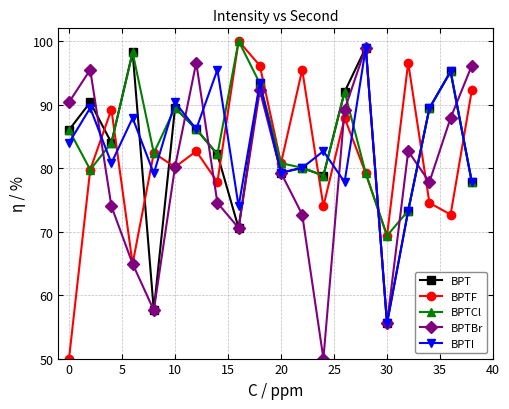

Which series ends up on top after the final intersection of BPTCl and BPTF?

BPTF